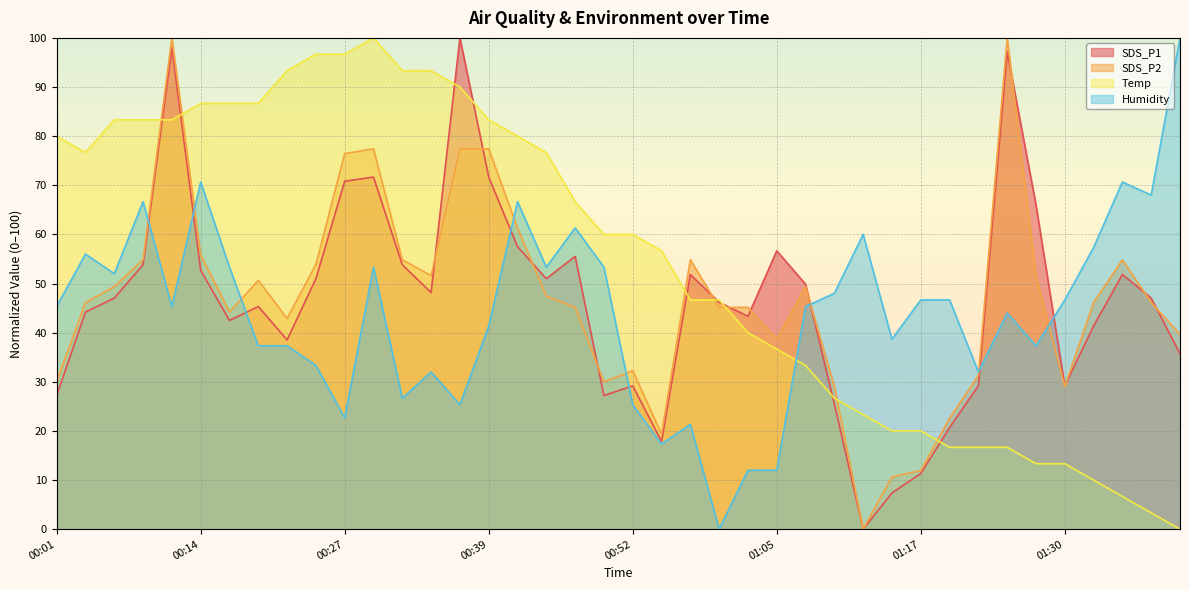

At which category does Humidity reach its first local peak?

00:04